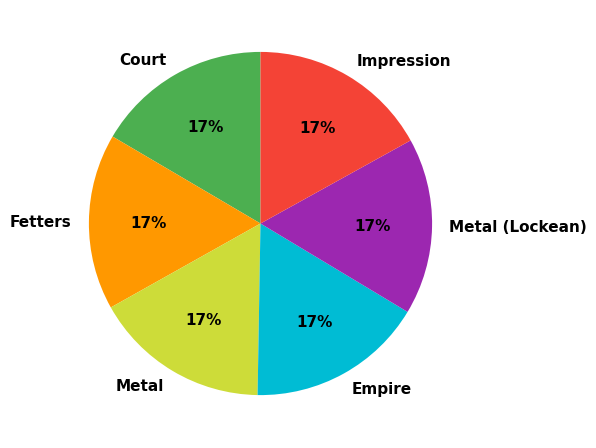

Does Fetters account for over 50% of the chart?

No